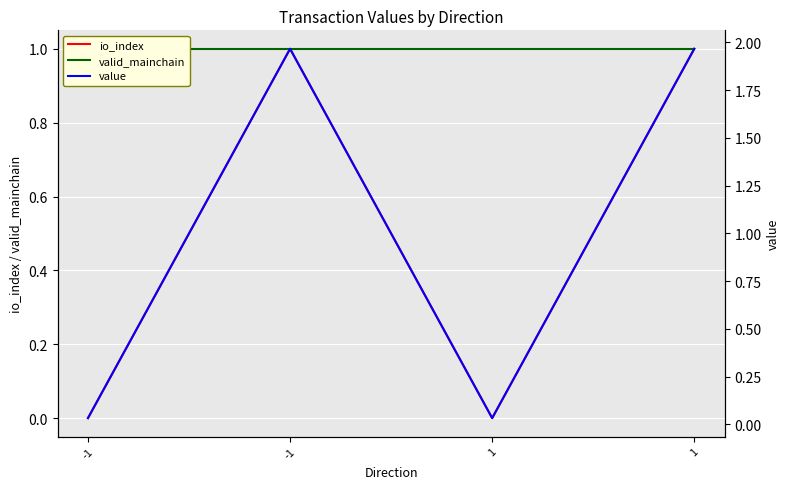

True or false: value and io_index intersect in this chart.

False